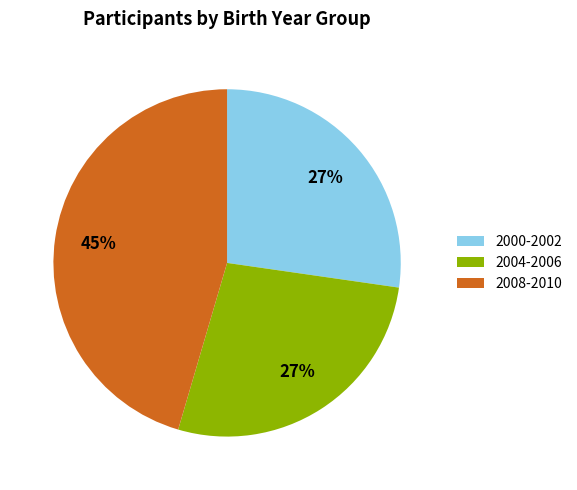

Which category has the biggest portion of the pie?

2008-2010